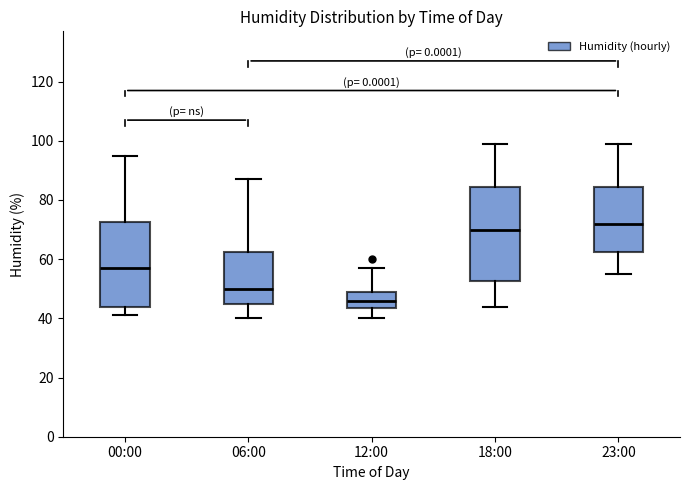

Which box is the tallest, from its lower edge to its upper edge?

18:00